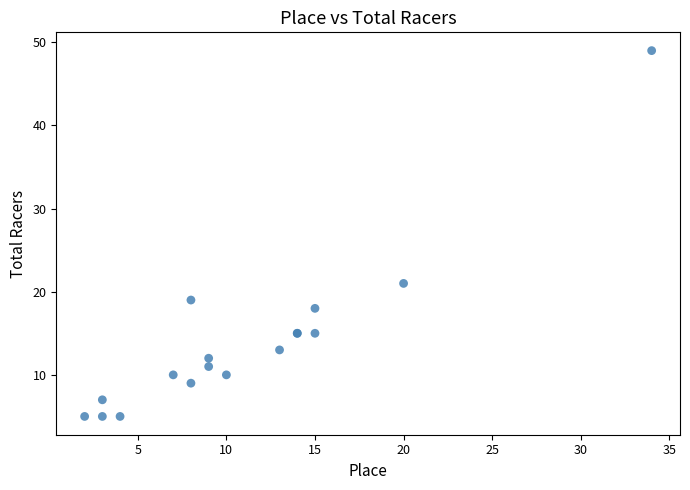

What Y value in the scatter plot is closest to 27?

21